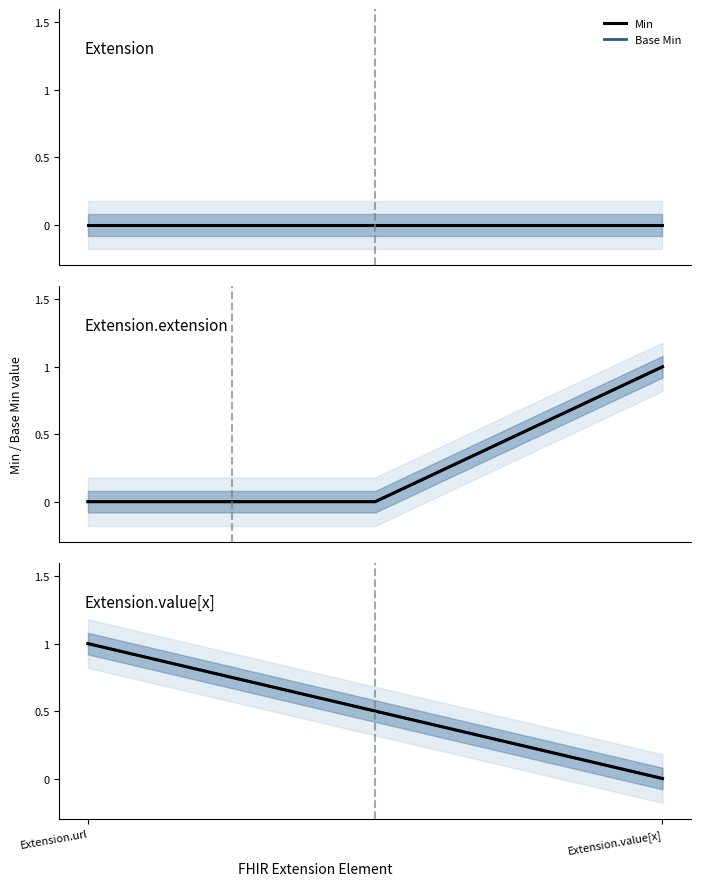

Between Extension.url and Extension.value[x], which series saw the biggest shift?

Min